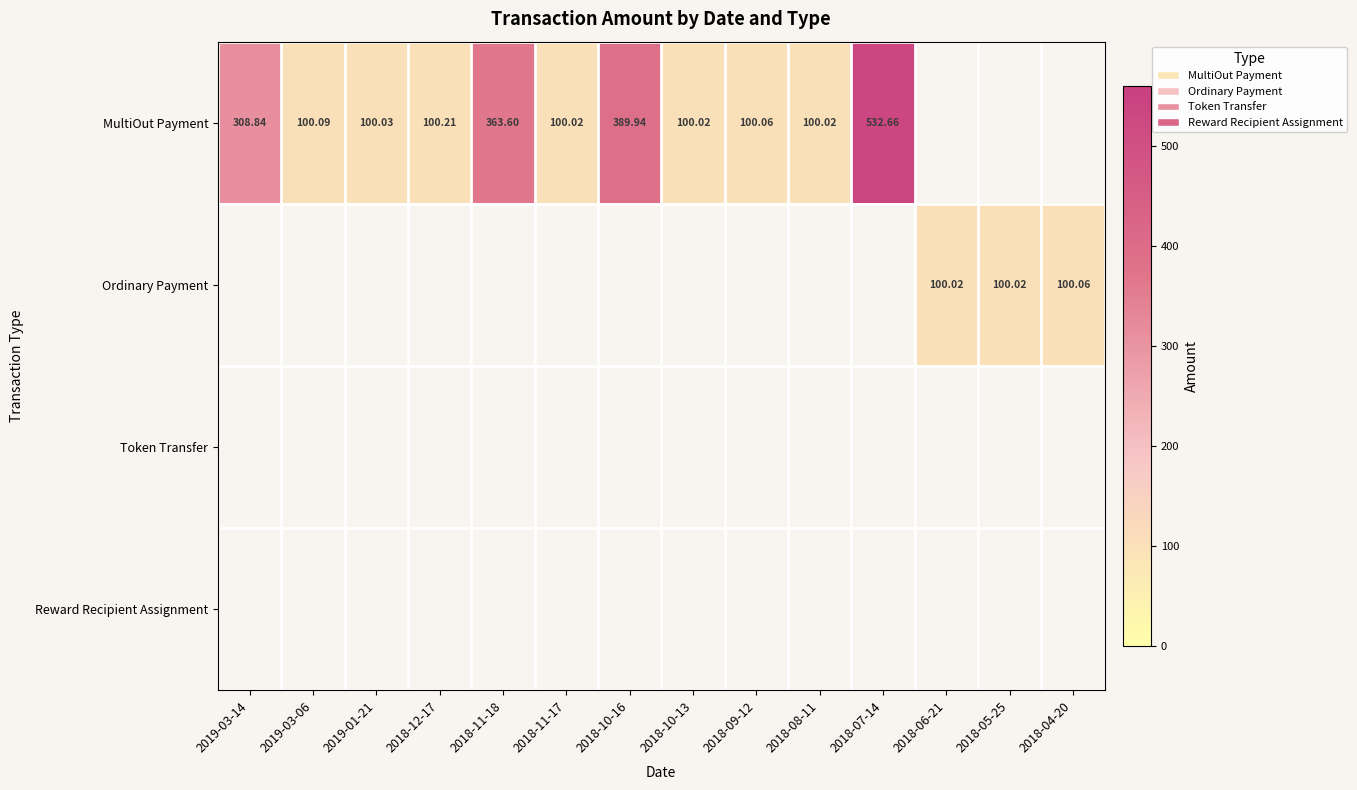

What is the maximum value shown in the chart?

532.7